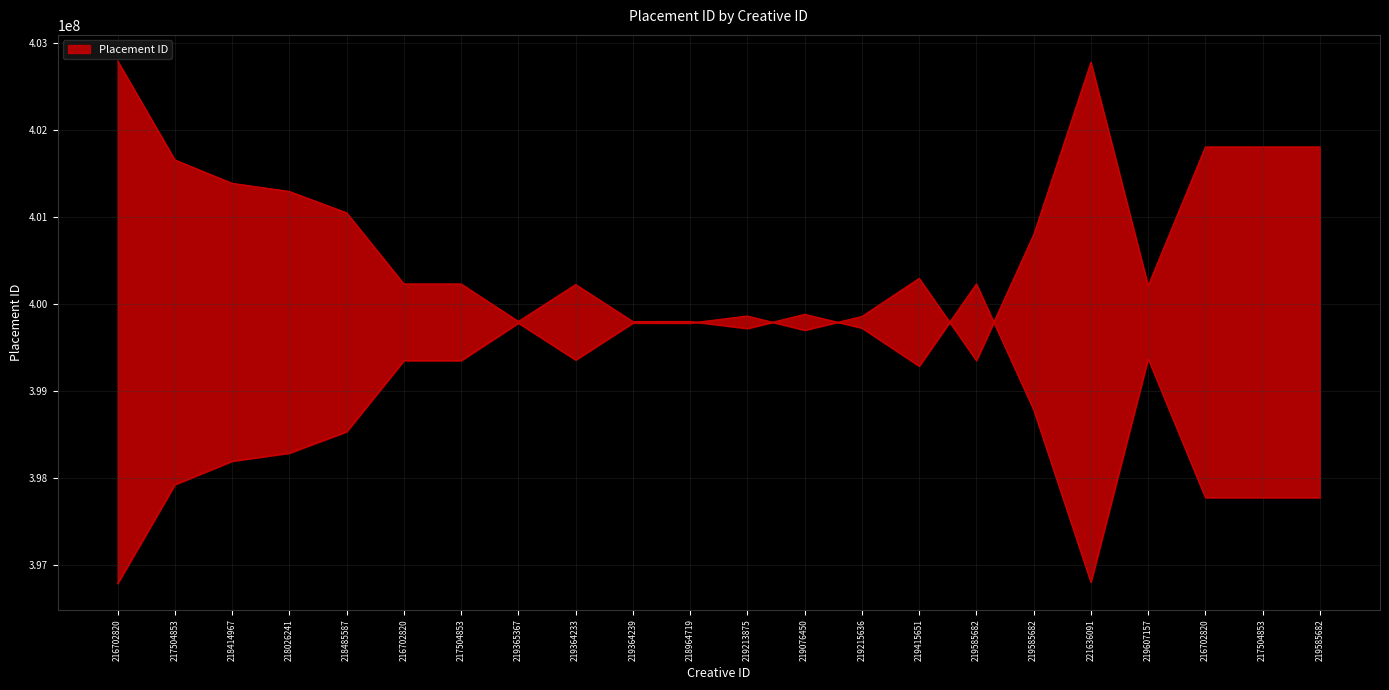

List the labels in order of value, smallest first.

216702820, 217504853, 218414967, 218026241, 218485587, 216702820, 217504853, 219585682, 219364233, 219076450, 219365367, 218964719, 219364239, 219215636, 219213875, 219607157, 219415651, 219585682, 216702820, 217504853, 219585682, 221636091